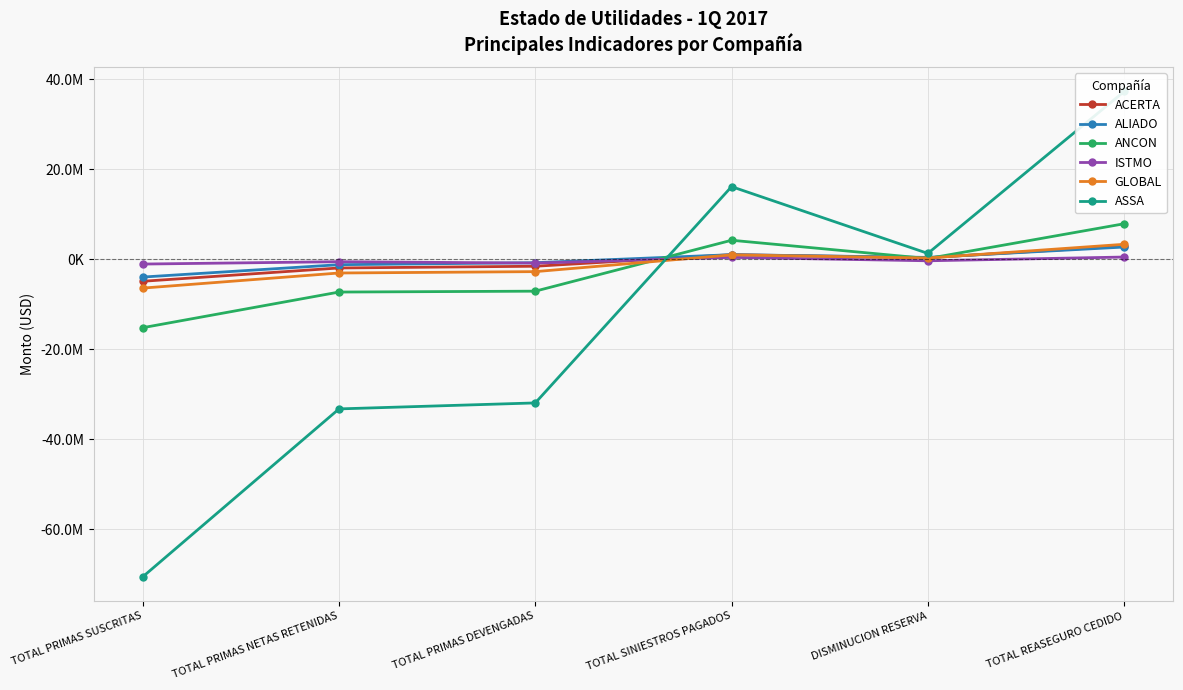

How many lines are shown in the chart?

6